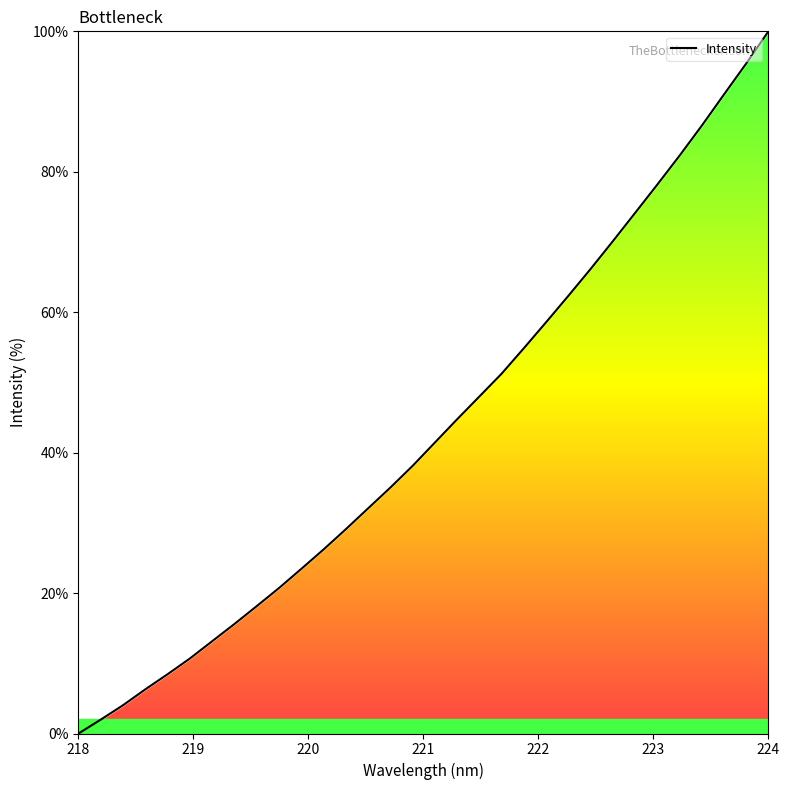

What is the greatest value displayed?

100.0